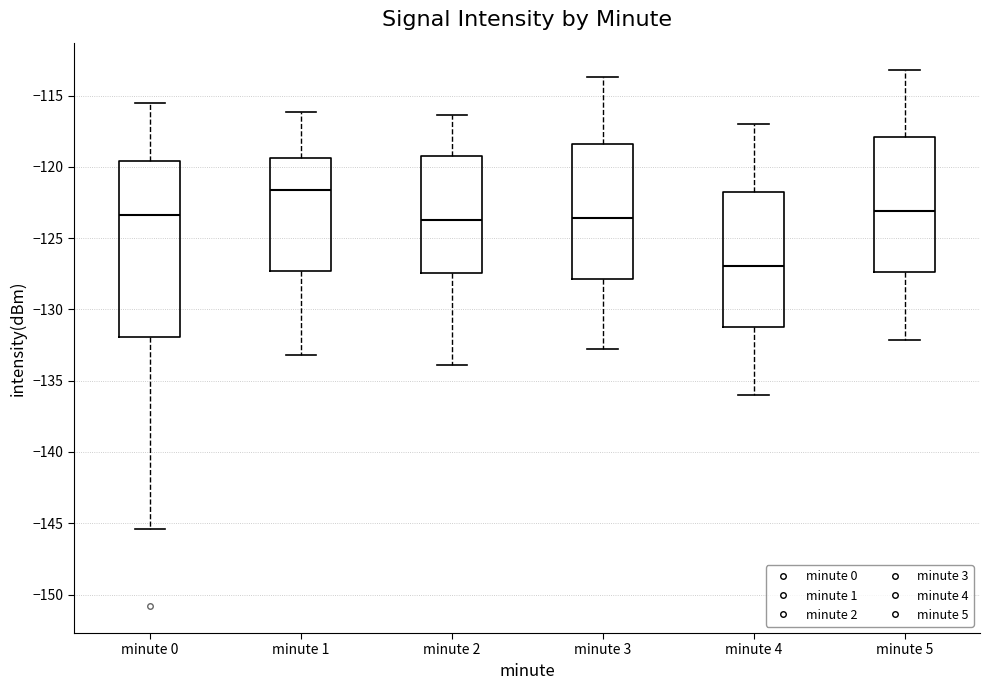

Reading left to right, transcribe this box plot: for each box, give where its median line is, the range the box spans, and where its two whiskers end, as read against the y-axis. The values are not printed on the chart, so give them approximately, as read against the axis.

minute 0: median -123.5, box -132.0 to -119.5, whiskers -145.5 to -115.5
minute 1: median -121.5, box -127.5 to -119.5, whiskers -133.0 to -116.0
minute 2: median -123.5, box -127.5 to -119.5, whiskers -134.0 to -116.5
minute 3: median -123.5, box -128.0 to -118.5, whiskers -133.0 to -113.5
minute 4: median -127.0, box -131.0 to -121.5, whiskers -136.0 to -117.0
minute 5: median -123.0, box -127.5 to -118.0, whiskers -132.0 to -113.0